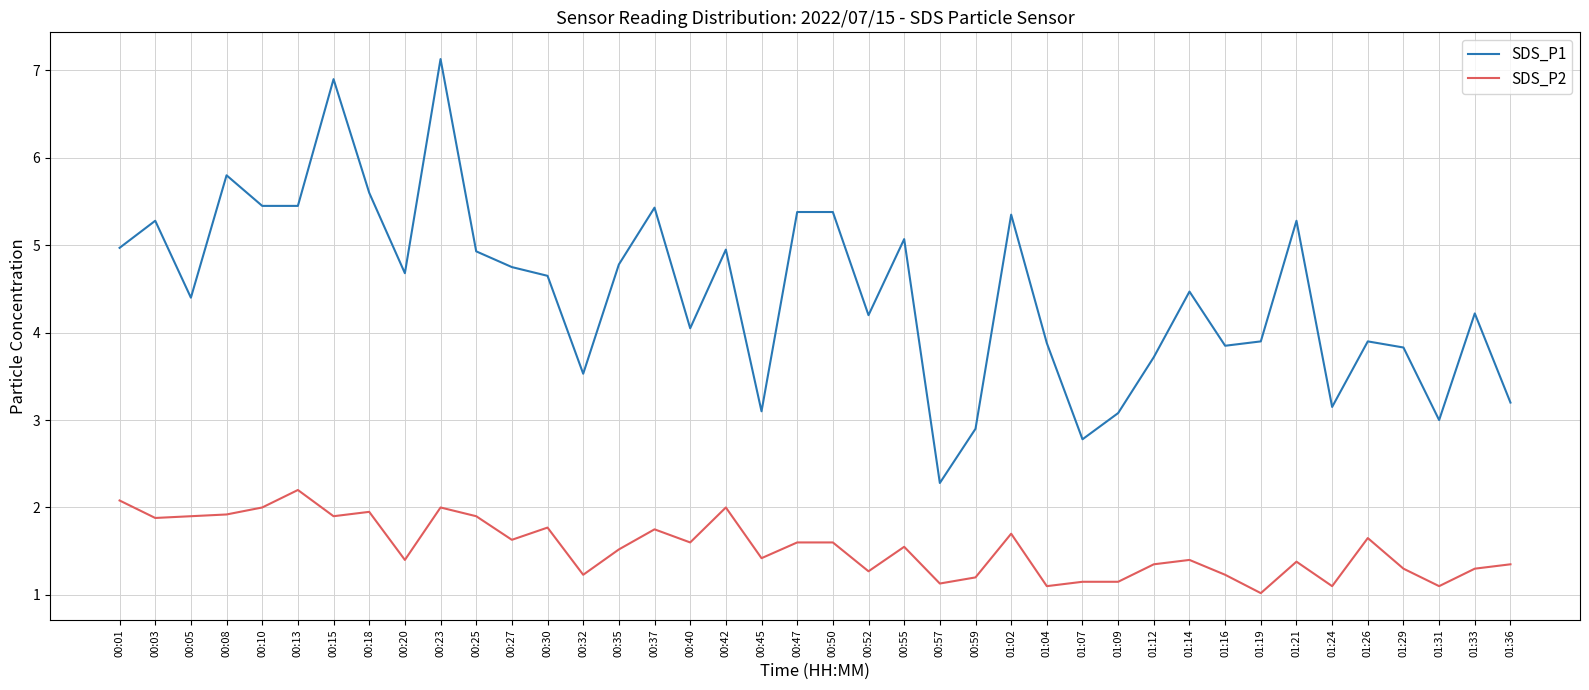

What is the sum of all SDS_P2 values?

61.7